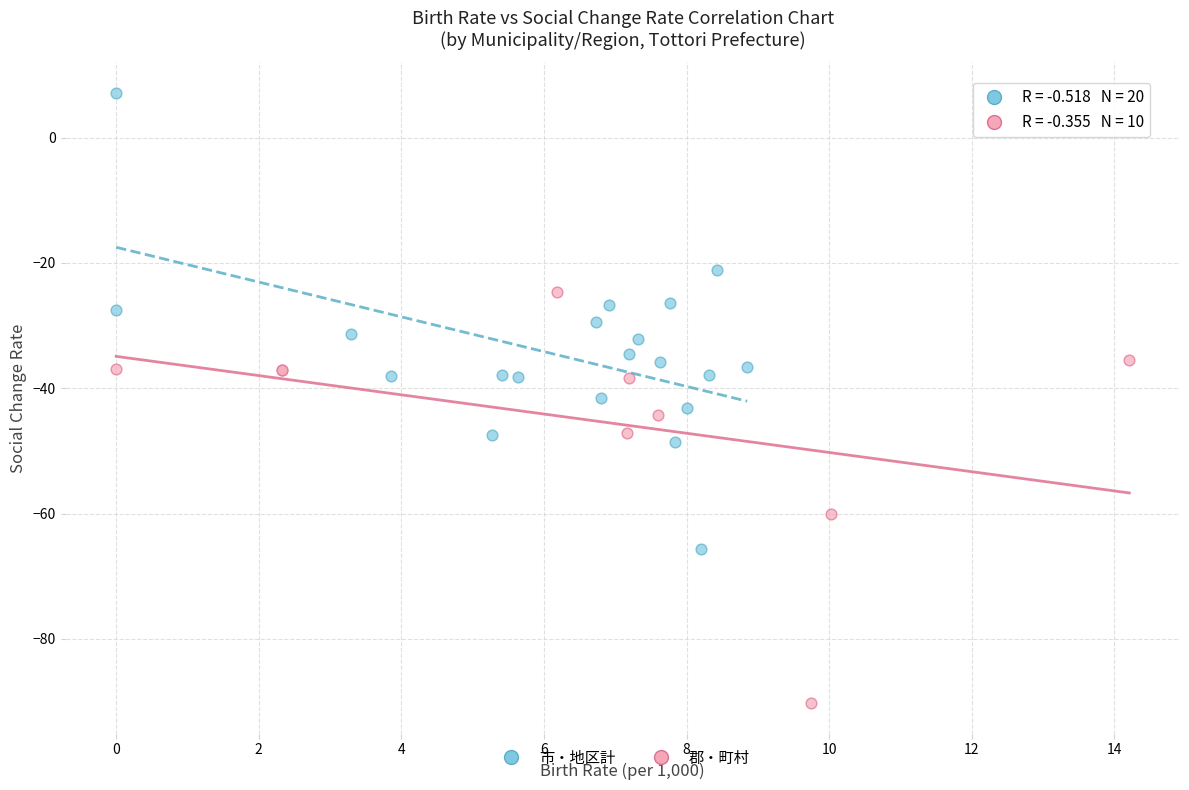

Which series has the largest Y range (max minus min)?

市・地区計